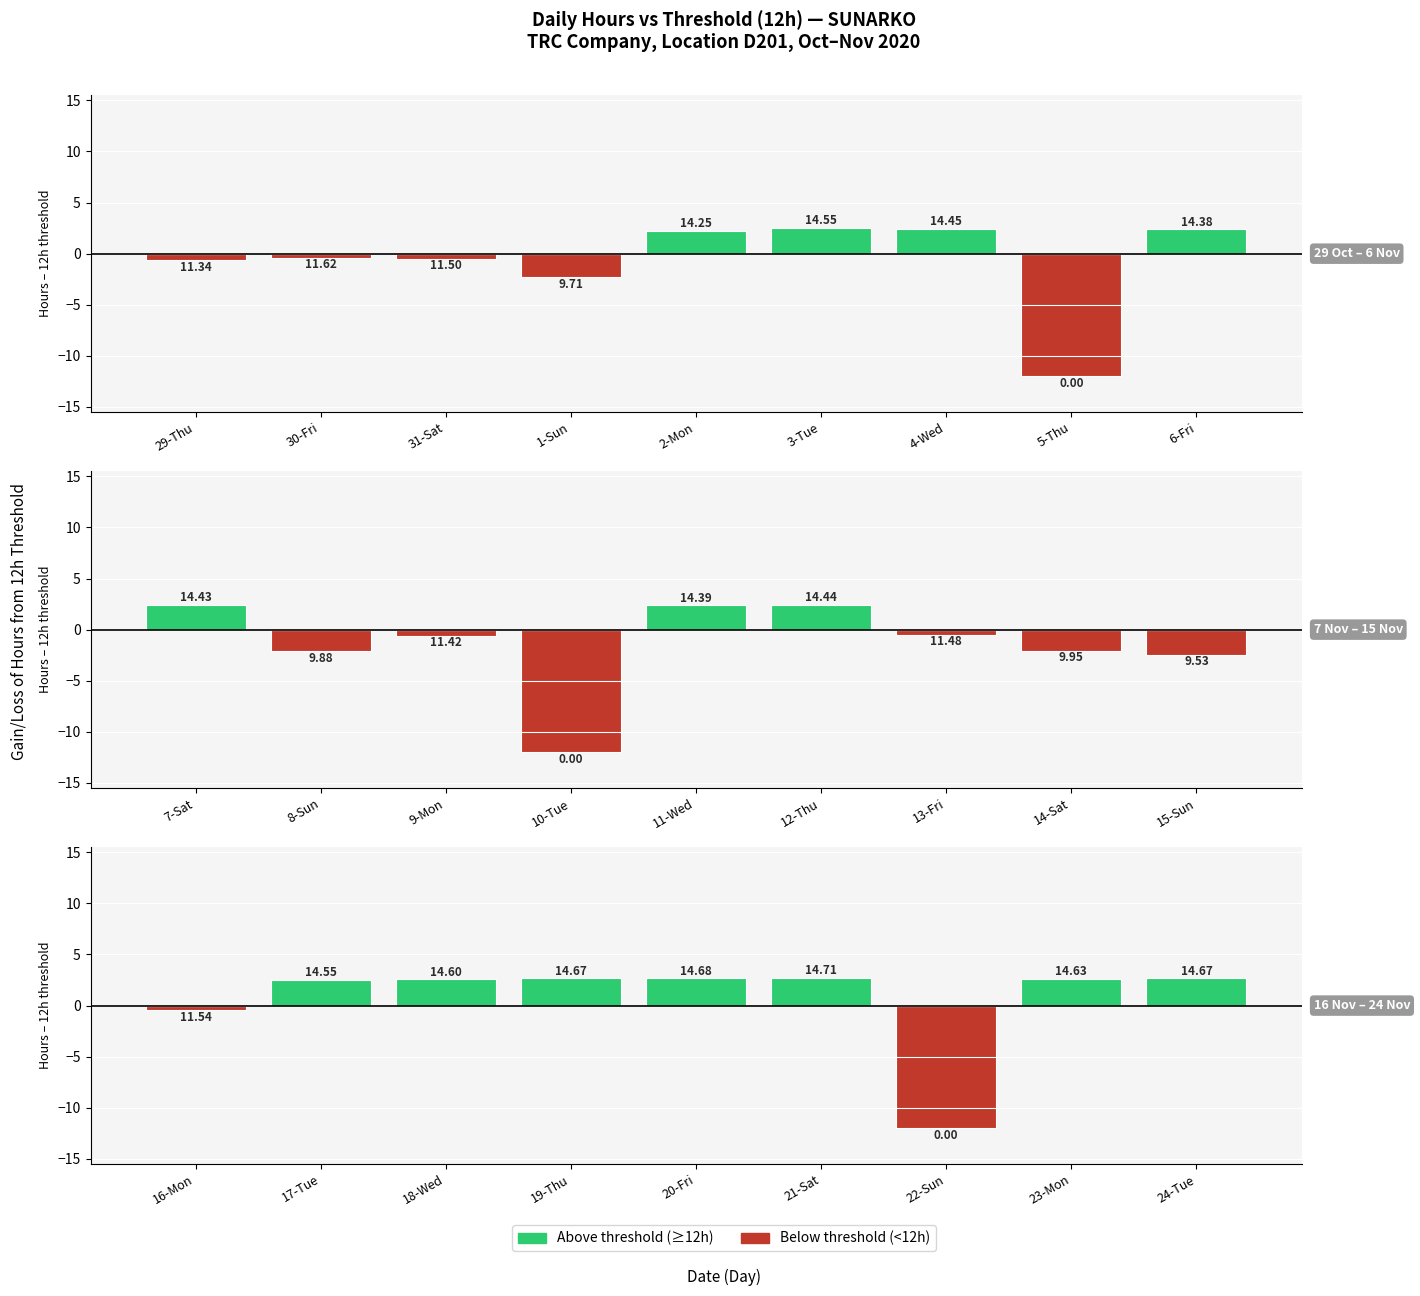

What is the change in value from 3-Tue to 24-Tue?

+0.1